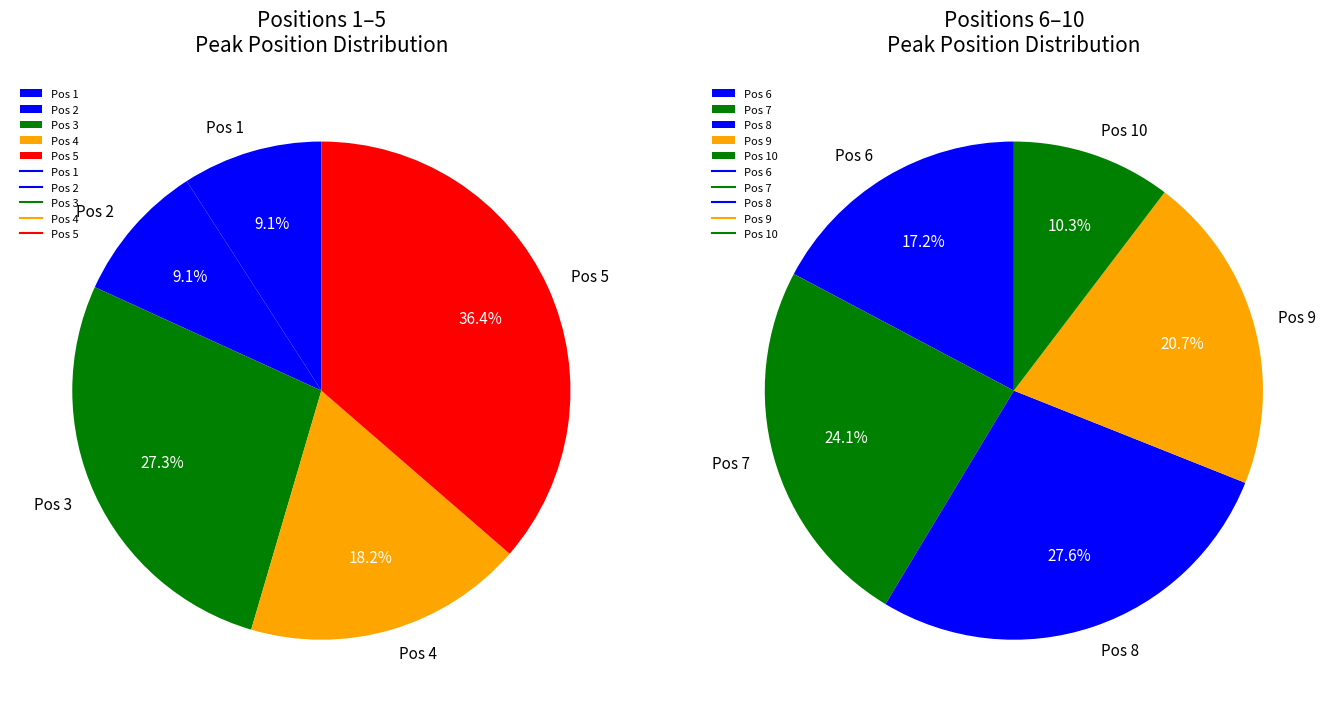

Between 7 and 8, which is larger?

8